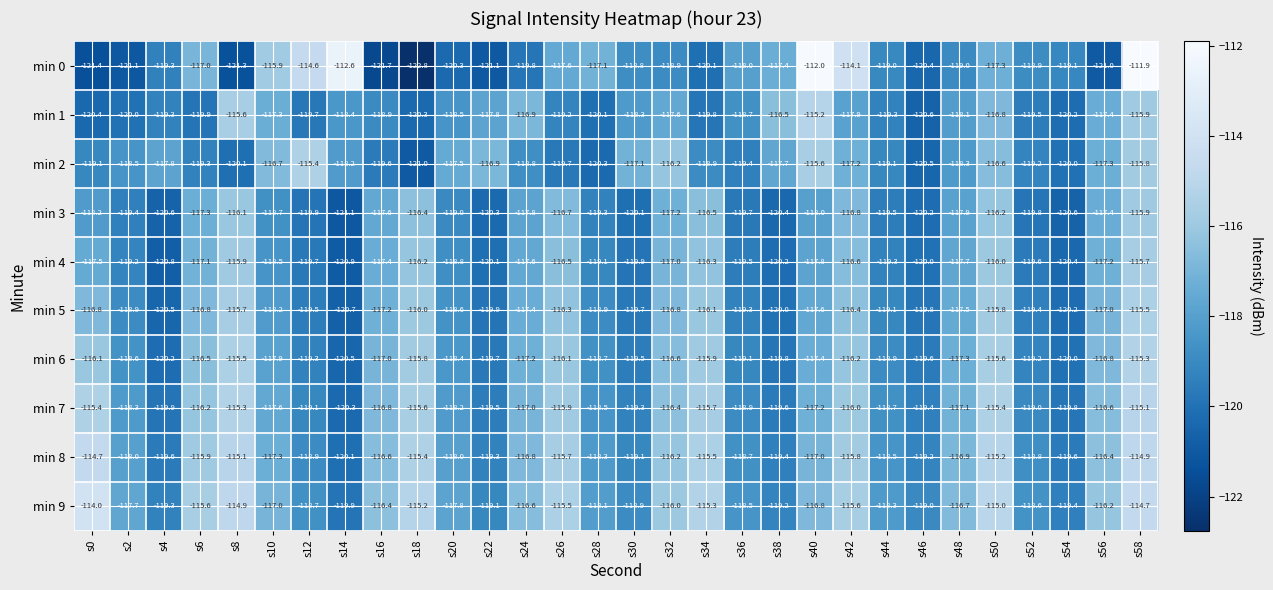

What is the total value across all series at s4?

-1197.3